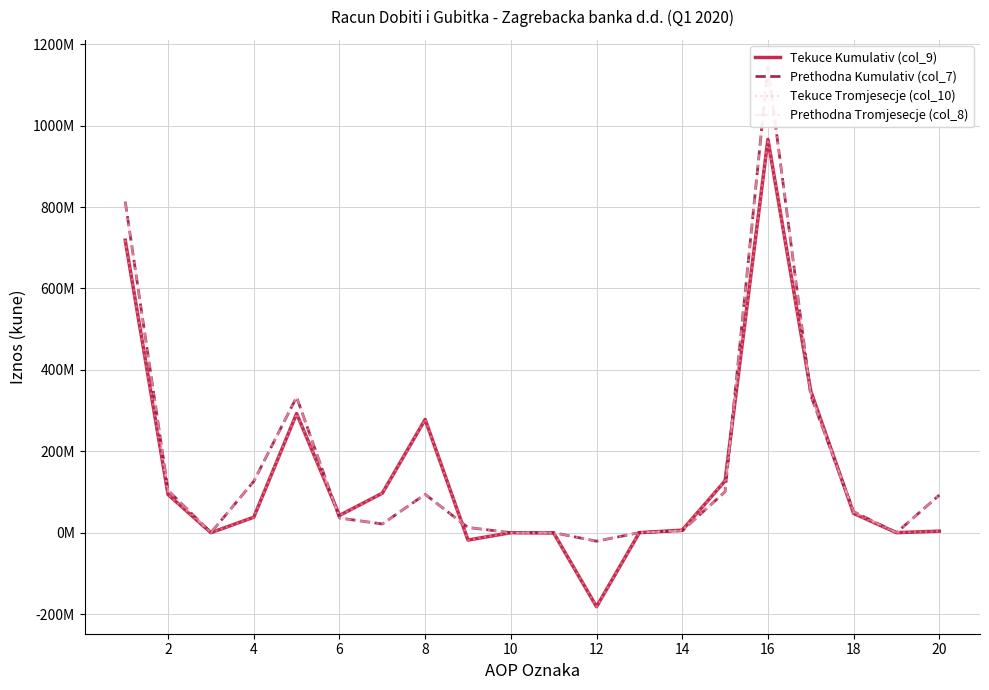

Where do Prethodna Kumulativ (col_7) and Tekuce Tromjesecje (col_10) first cross each other?

8 and 10